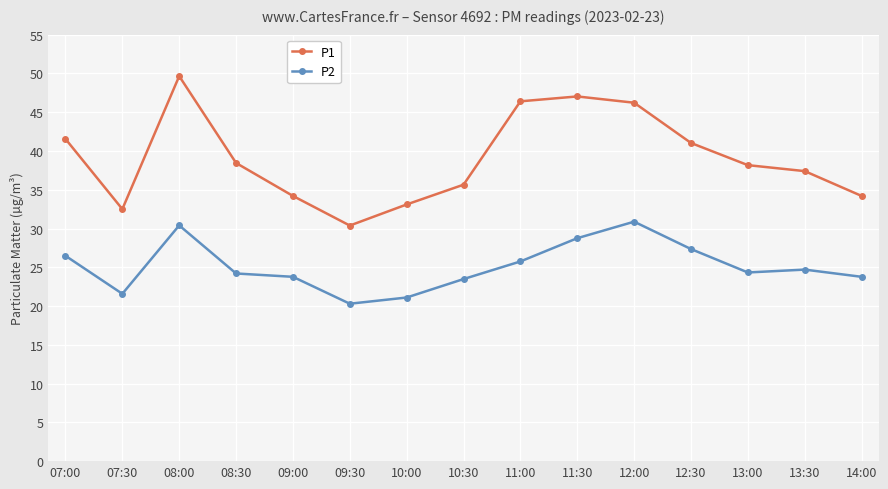

The value of P2 at 07:00 is 26.5. True or false?

True